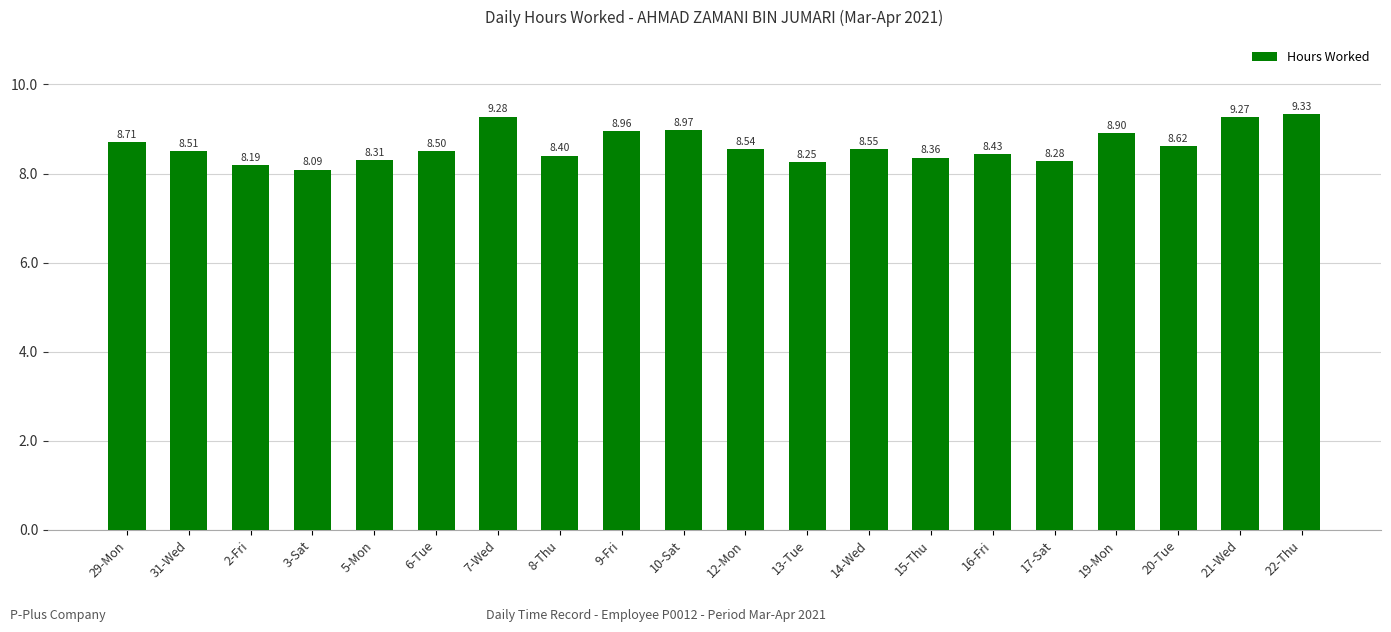

List the labels in order of value, largest first.

22-Thu, 7-Wed, 21-Wed, 10-Sat, 9-Fri, 19-Mon, 29-Mon, 20-Tue, 14-Wed, 12-Mon, 31-Wed, 6-Tue, 16-Fri, 8-Thu, 15-Thu, 5-Mon, 17-Sat, 13-Tue, 2-Fri, 3-Sat